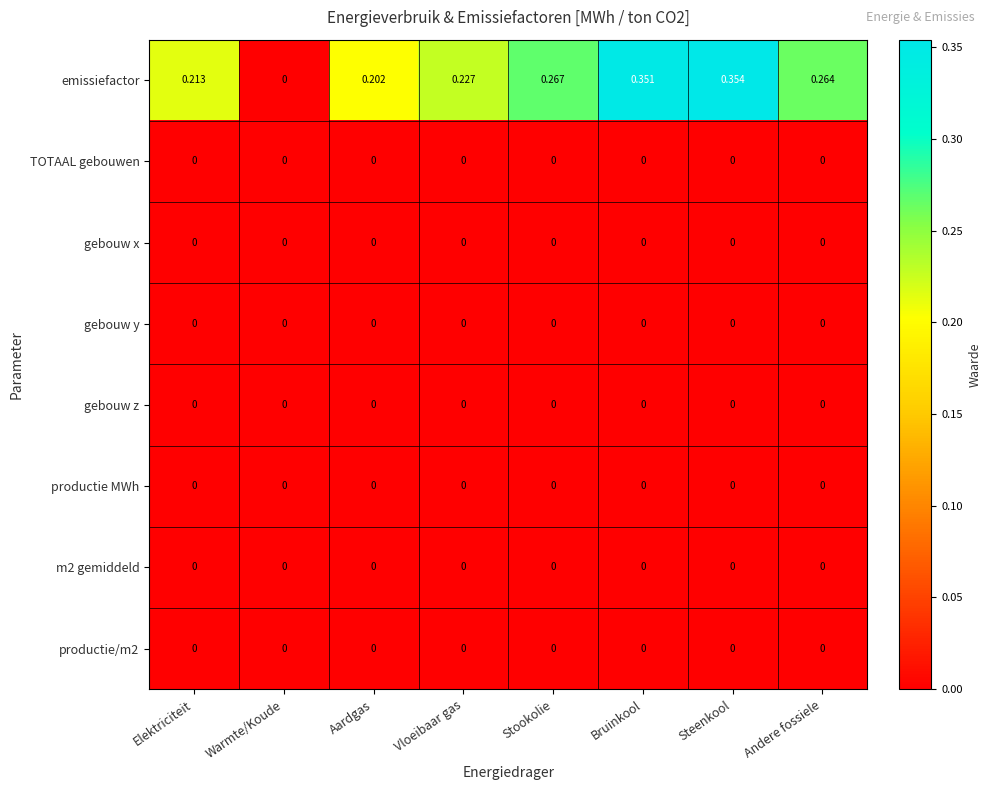

Which series changed the most between Vloeibaar gas and Bruinkool?

emissiefactor